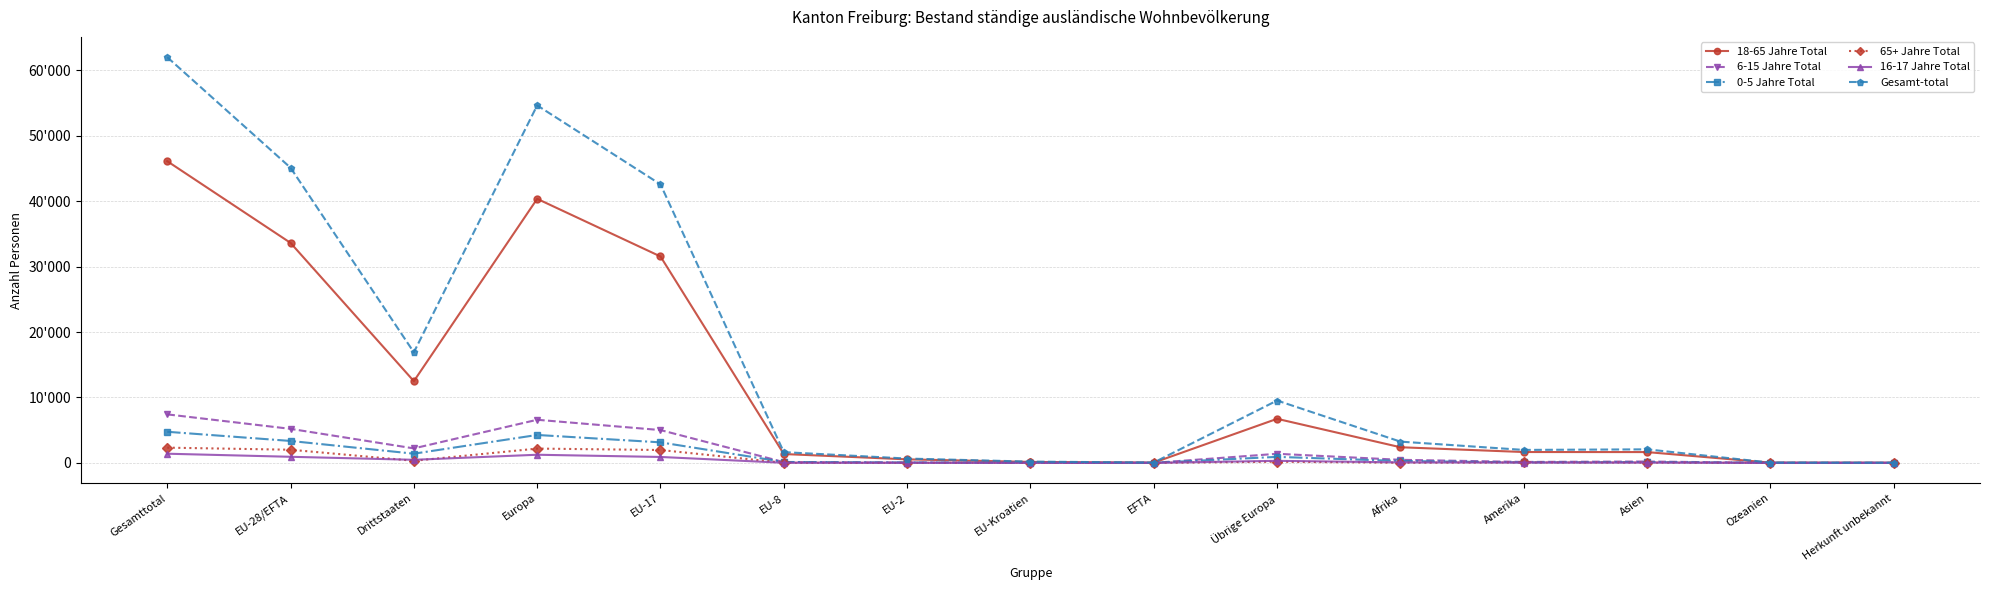

Is this an area chart (filled region under the line)?

No